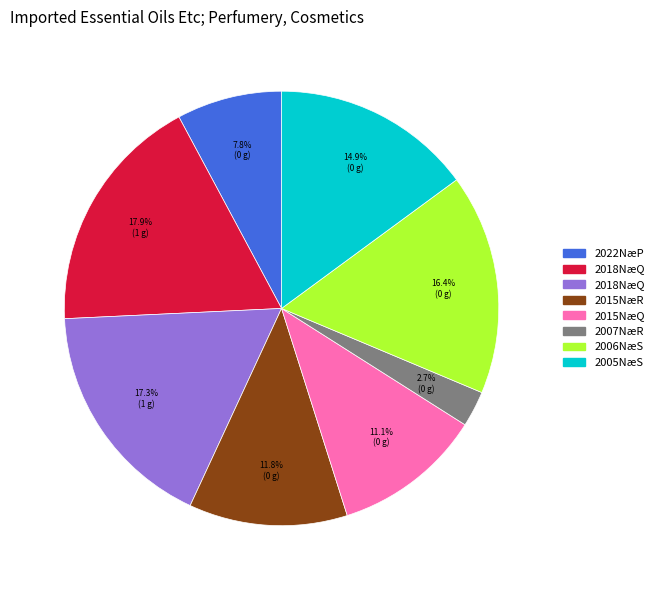

Does any single category account for the majority?

No